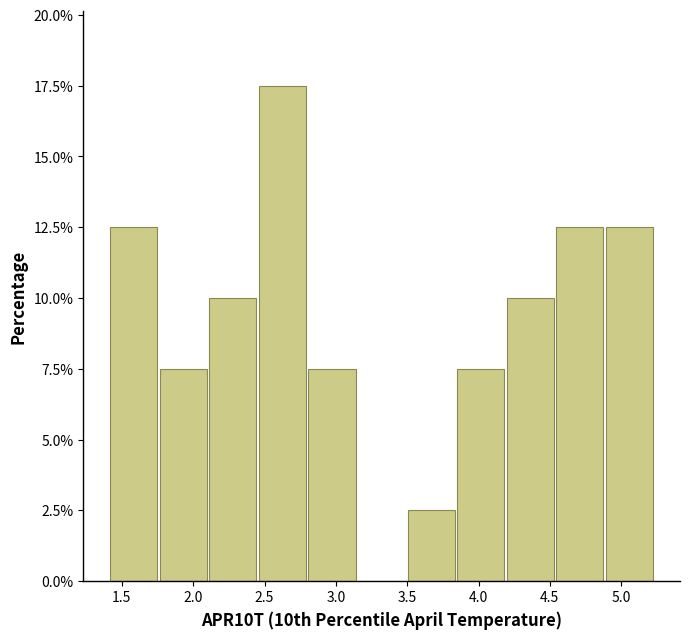

What is the height of the bar covering 3.50 to 3.85 on the x-axis? Neither the bar edges nor the heights are printed on the chart, so give them approximately, as read against the axes.

2.5